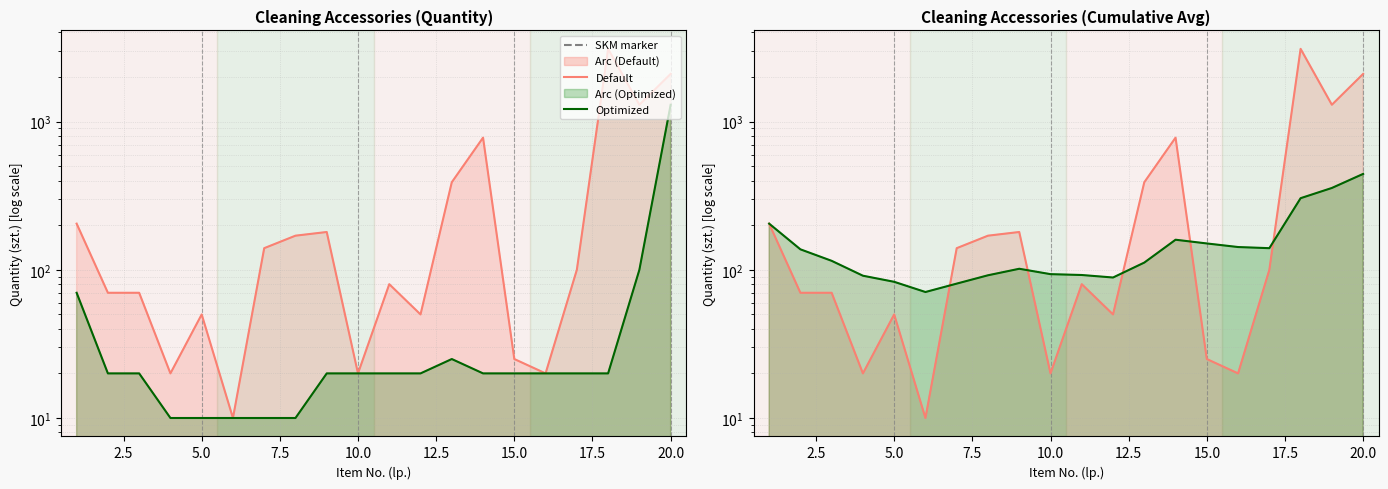

What is the value of the Default point at the 15th from the left?

25.0